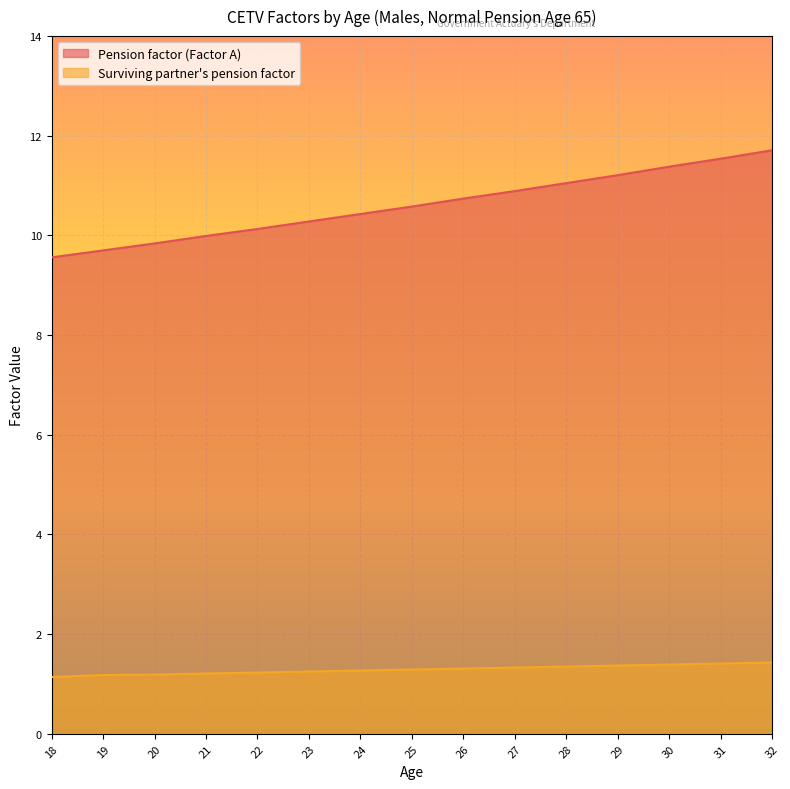

At which label does Surviving partner's pension factor reach its minimum?

18